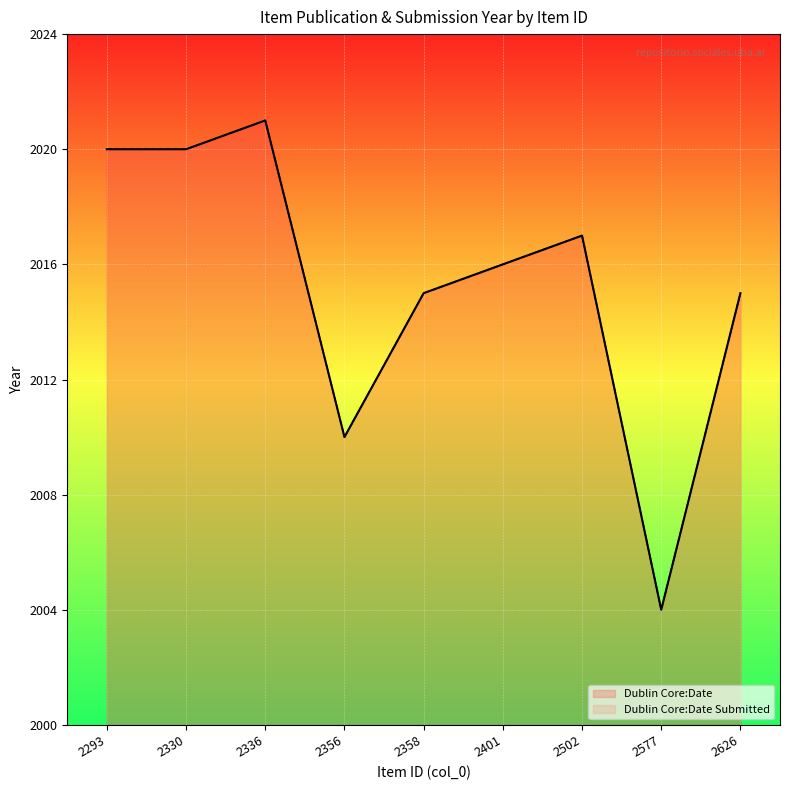

What is the greatest value displayed?

2021